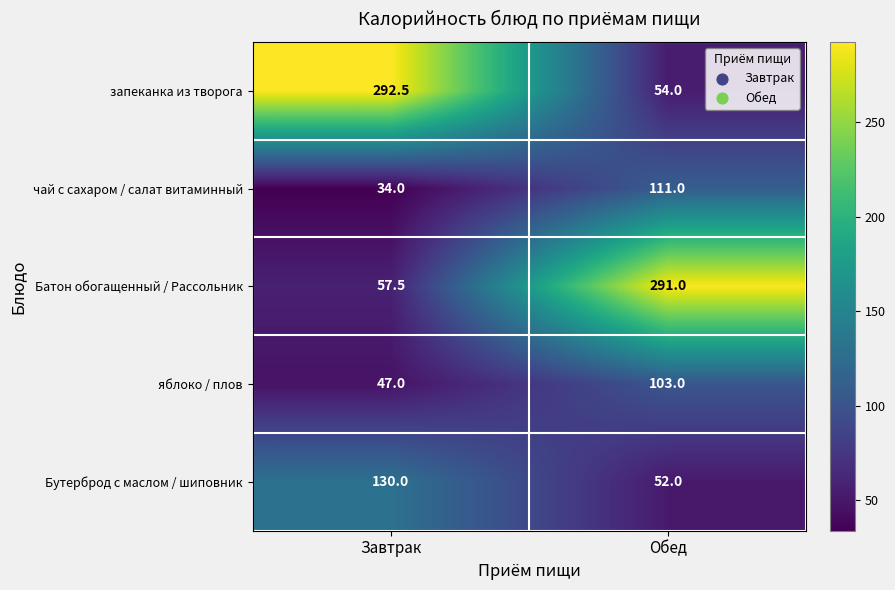

Which label corresponds to the smallest value in the chart?

Завтрак